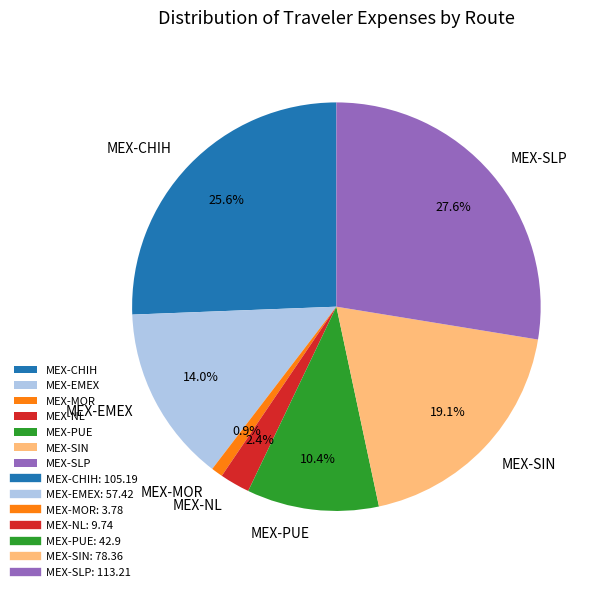

To the nearest percent, what is the difference between the MEX-SLP and MEX-PUE slice percentages?

17%